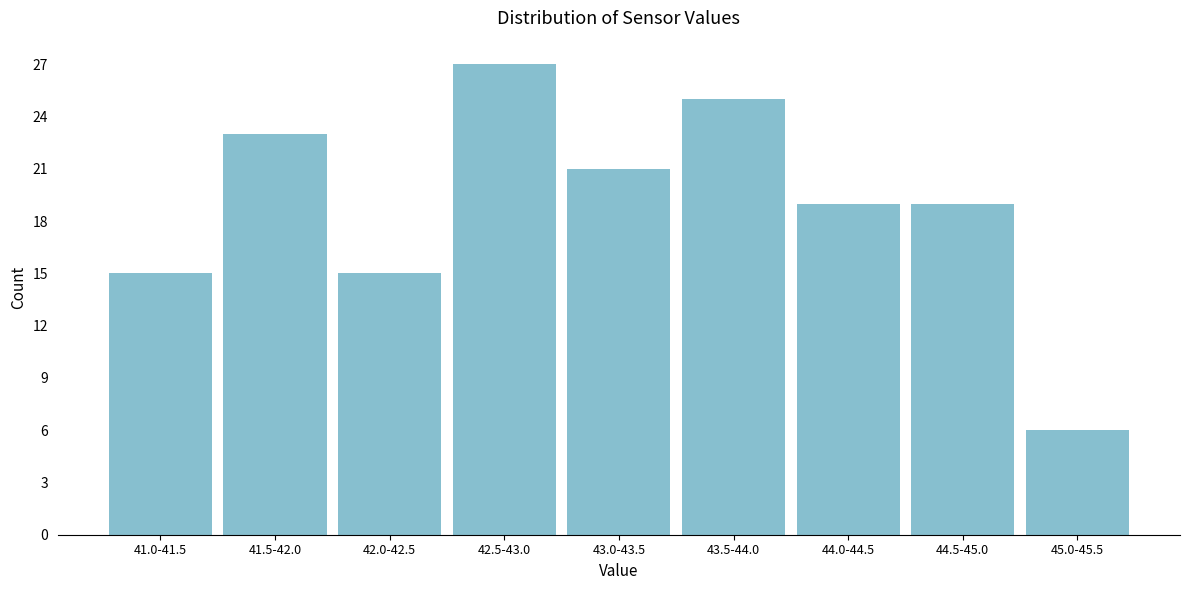

Reading left to right, what are all the values shown in this chart?

41.0-41.5=15	41.5-42.0=23	42.0-42.5=15	42.5-43.0=27	43.0-43.5=21	43.5-44.0=25	44.0-44.5=19	44.5-45.0=19	45.0-45.5=6